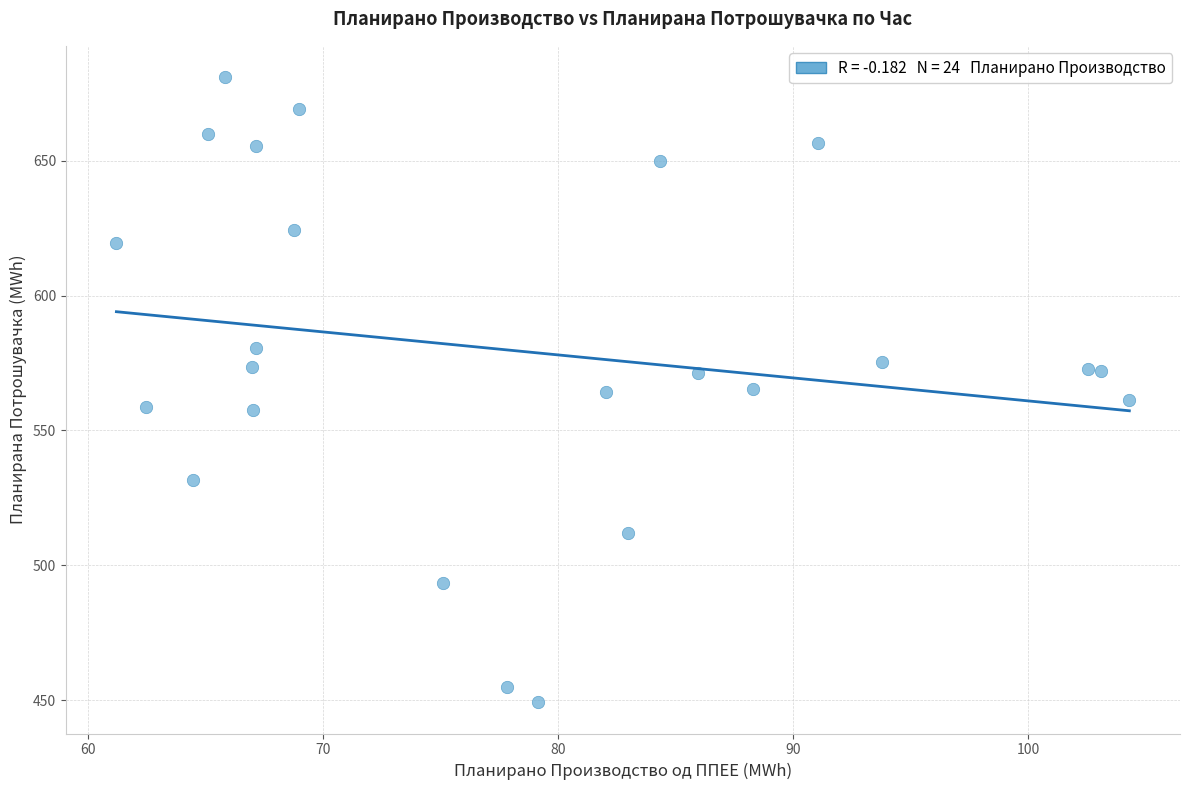

What is the range of Y values (max minus min)?

231.9